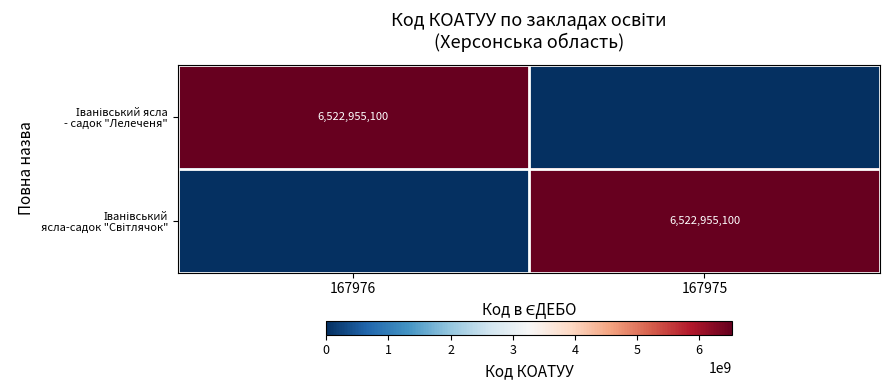

Is the value of Іванівський ясла-садок "Світлячок" at 167976 greater than the value of Іванівський ясла - садок "Лелеченя" at 167976?

No